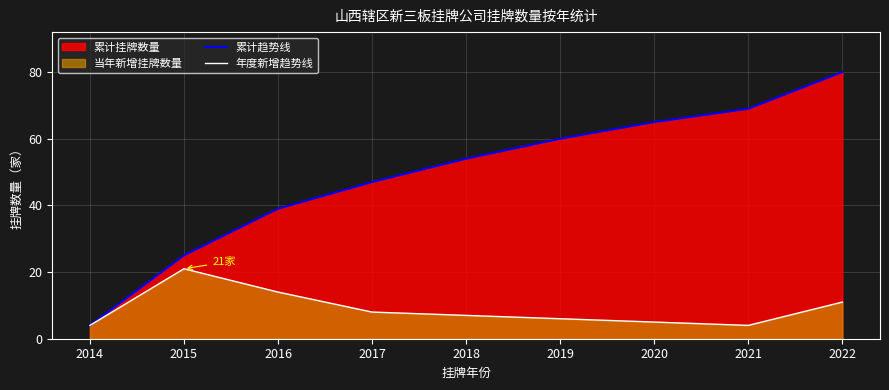

What is the difference between the maximum and minimum values in the 累计趋势线 series?

76